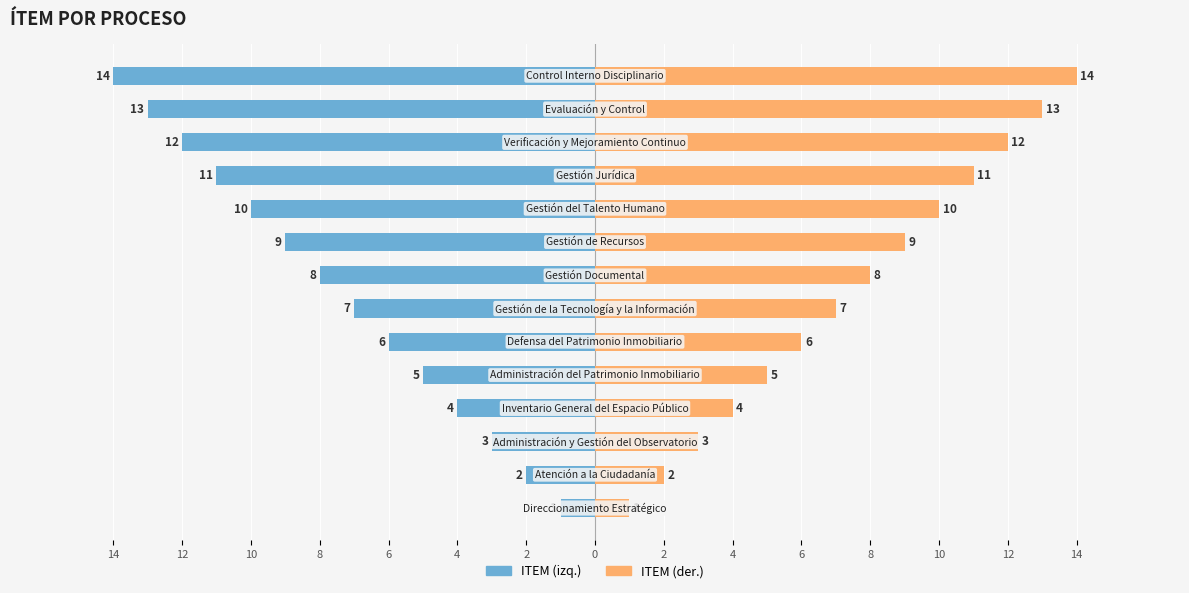

What is the label of the 12th bar from the right?

10